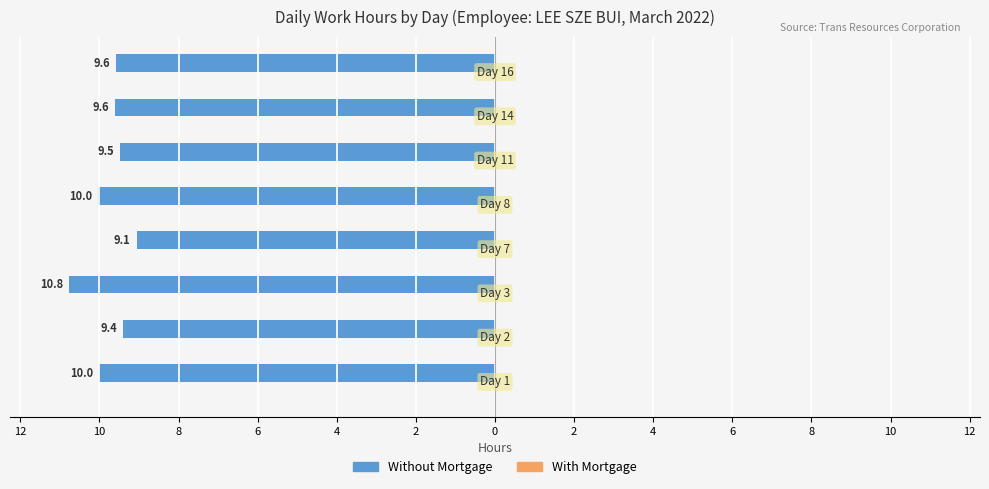

Does the chart contain any negative values?

Yes